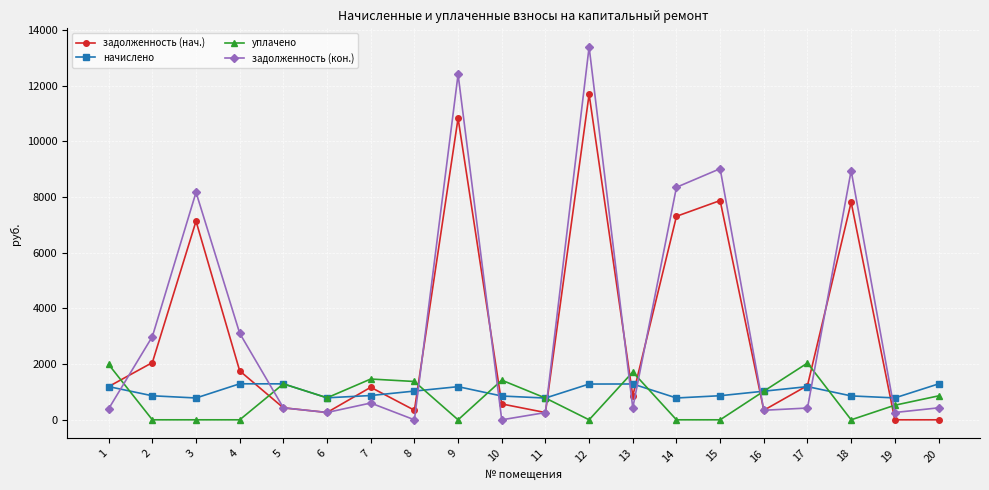

True or false: задолженность (нач.) and уплачено intersect in this chart.

True